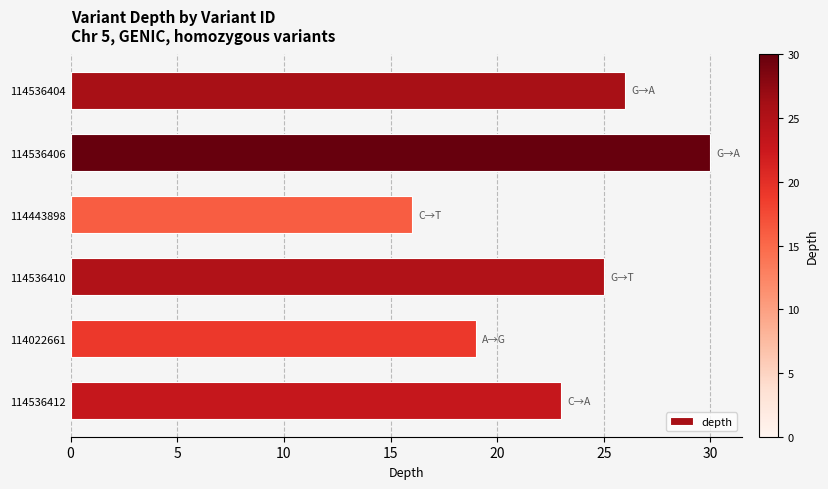

Reading top to bottom, extract all data points from this chart.

26	30	16	25	19	23